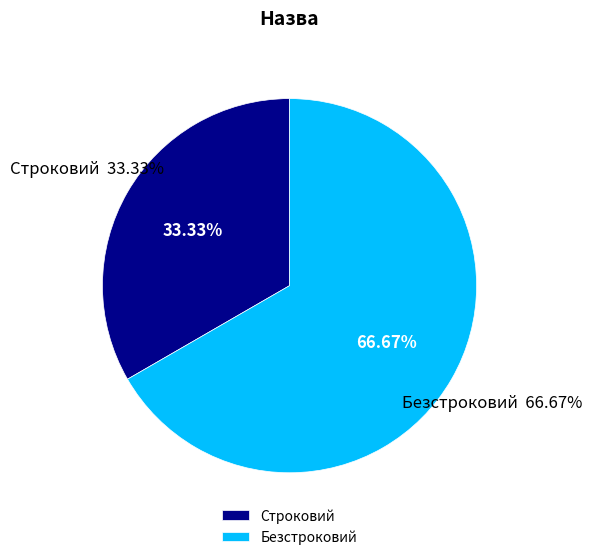

The Безстроковий slice represents 61% of the pie. True or false?

False